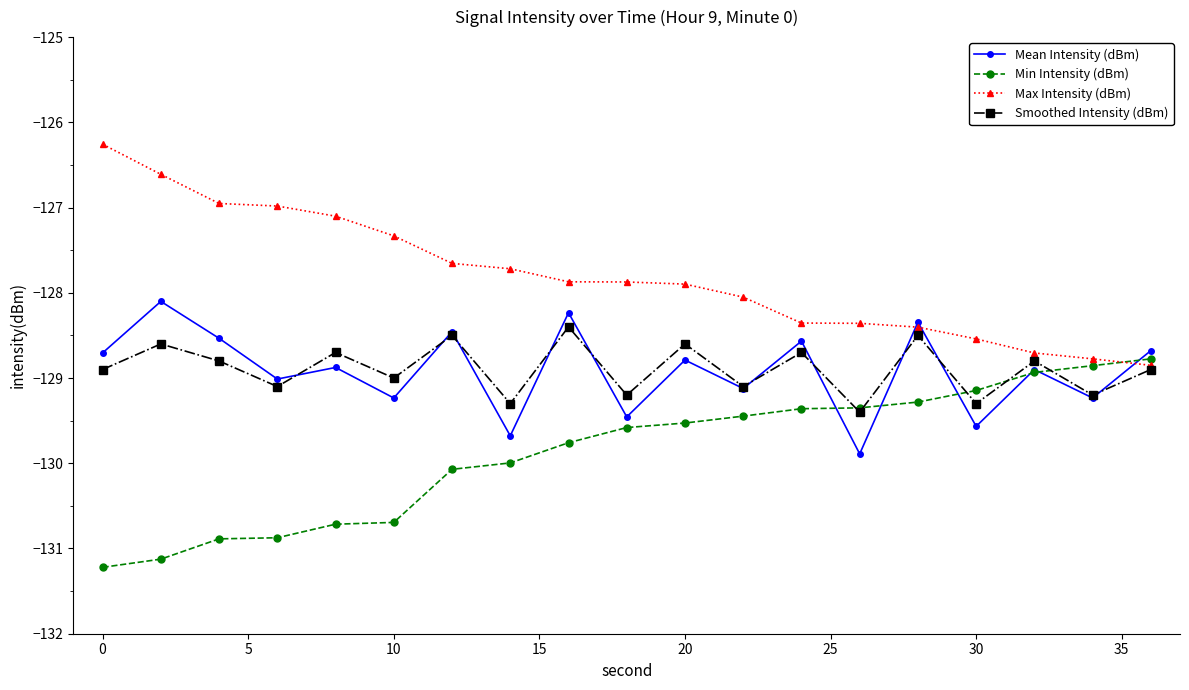

True or false: Smoothed Intensity (dBm) has more than 0 interior local peaks.

True